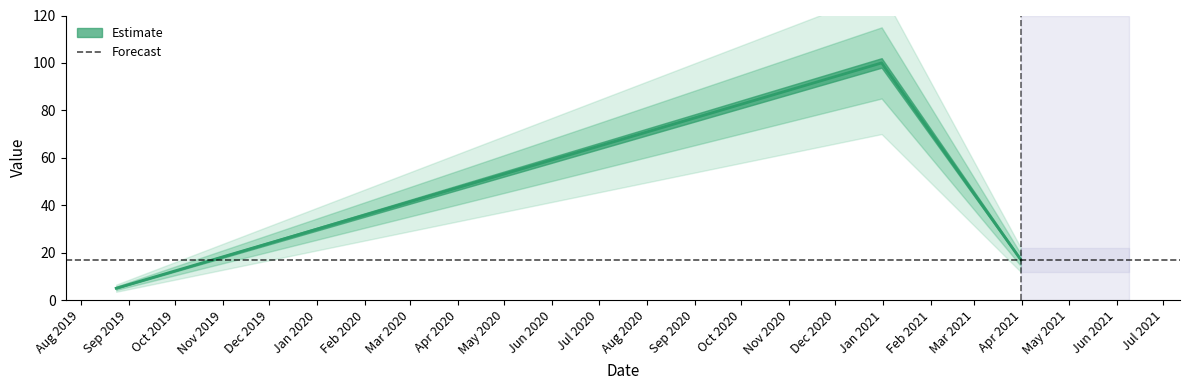

What is the value of the 1st point from the left?

5